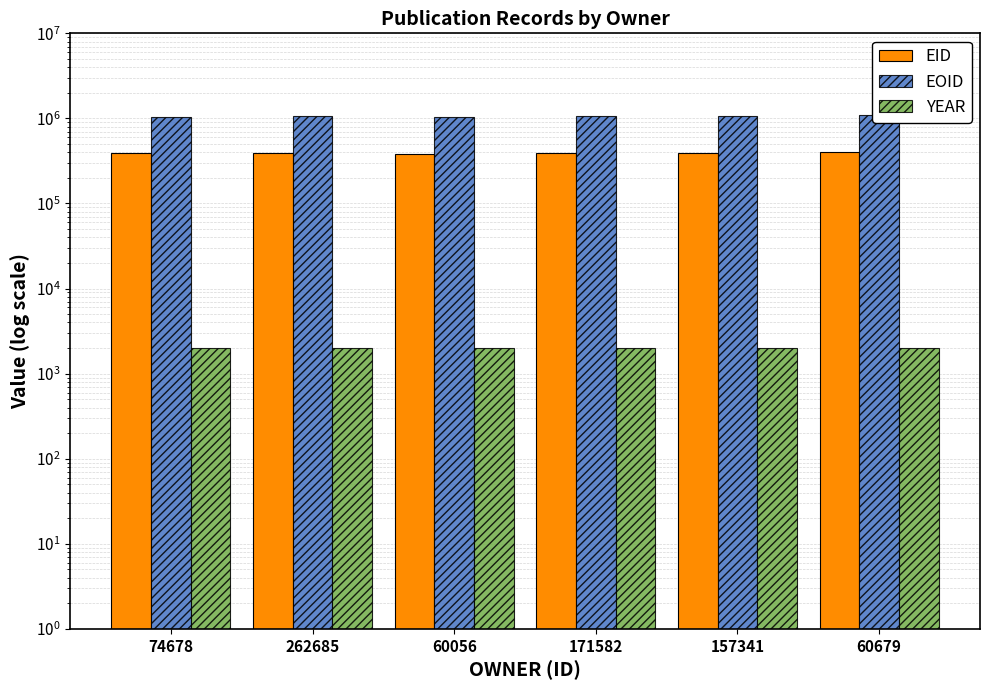

What is the highest value of the EID series?

401715